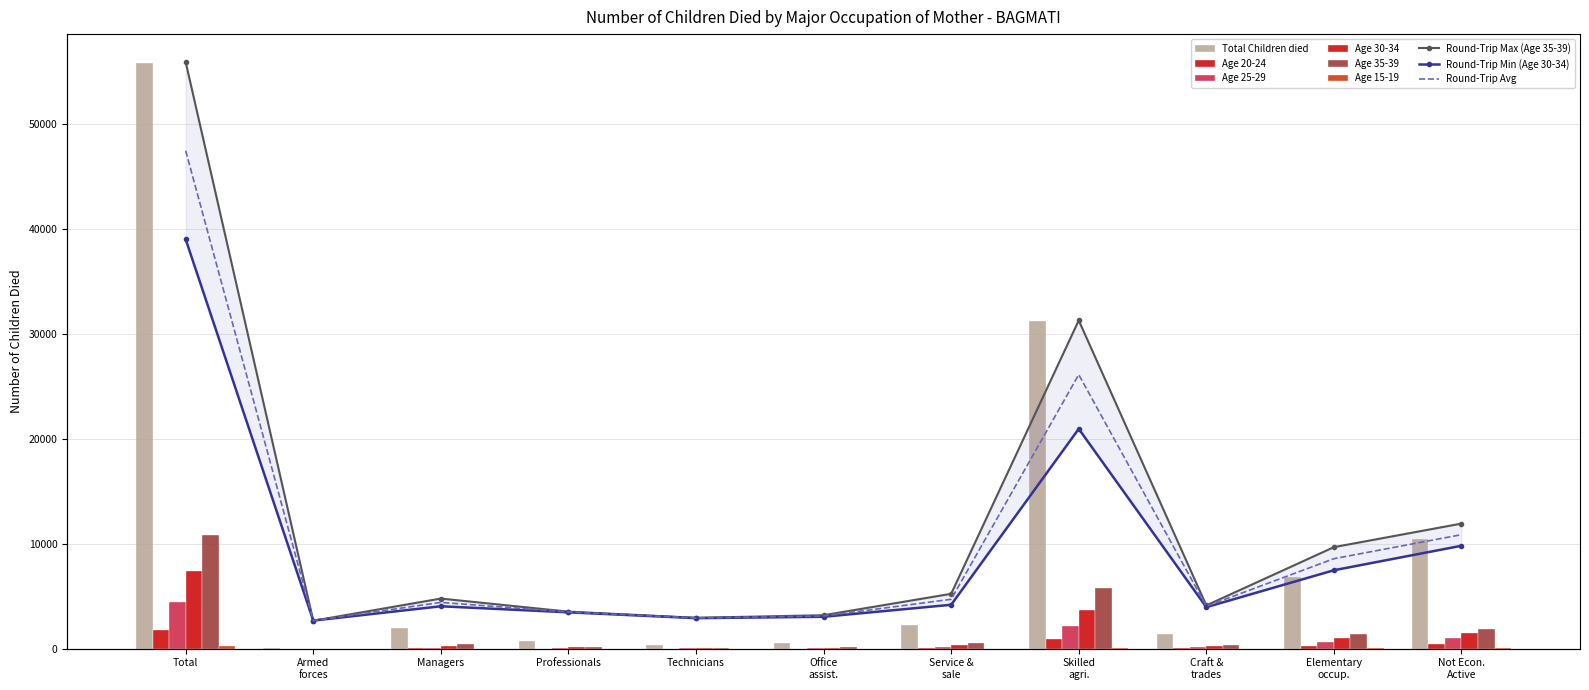

Reading left to right, extract all data points from this chart.

Total Children died: 55818	30	1952	706	319	497	2260	31226	1363	6874	10419
Age 15-19: 216	0	2	1	0	1	2	101	7	27	75
Age 25-29: 4421	6	100	73	32	52	156	2160	133	616	1065
Age 30-34: 7387	11	288	171	58	85	317	3721	271	985	1459
Age 35-39: 10818	8	437	184	65	115	529	5819	305	1432	1888
Age 20-24: 1774	0	33	16	5	7	42	901	39	297	424